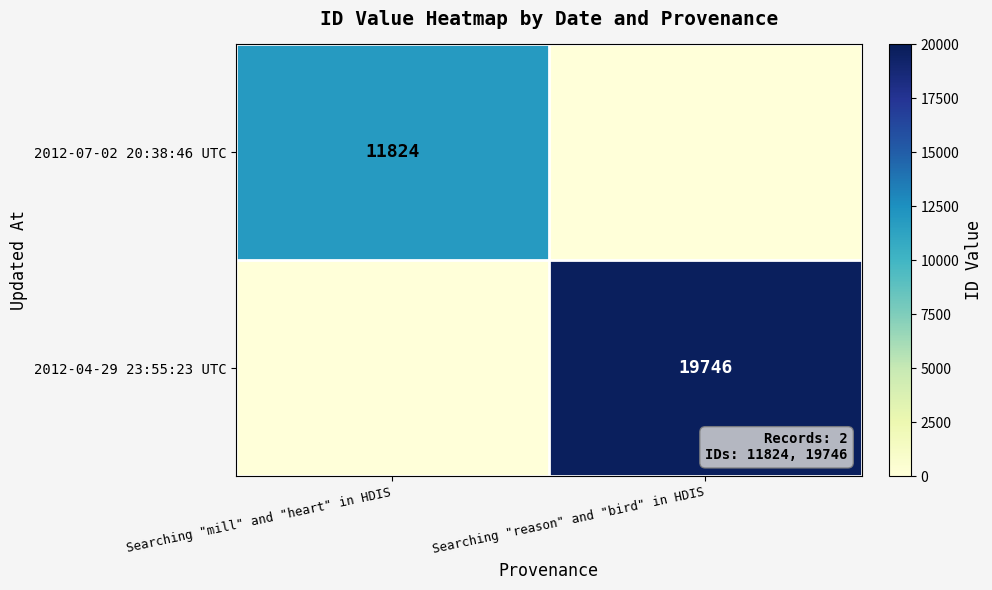

What is the average value of the 2012-04-29 23:55:23 UTC series?

9873